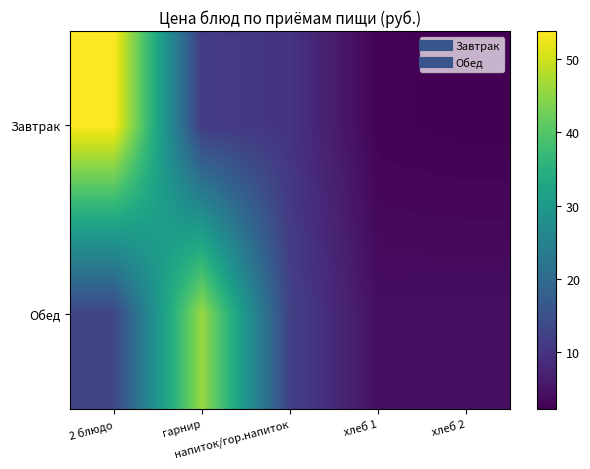

At how many categories does at least one series exceed 52?

1